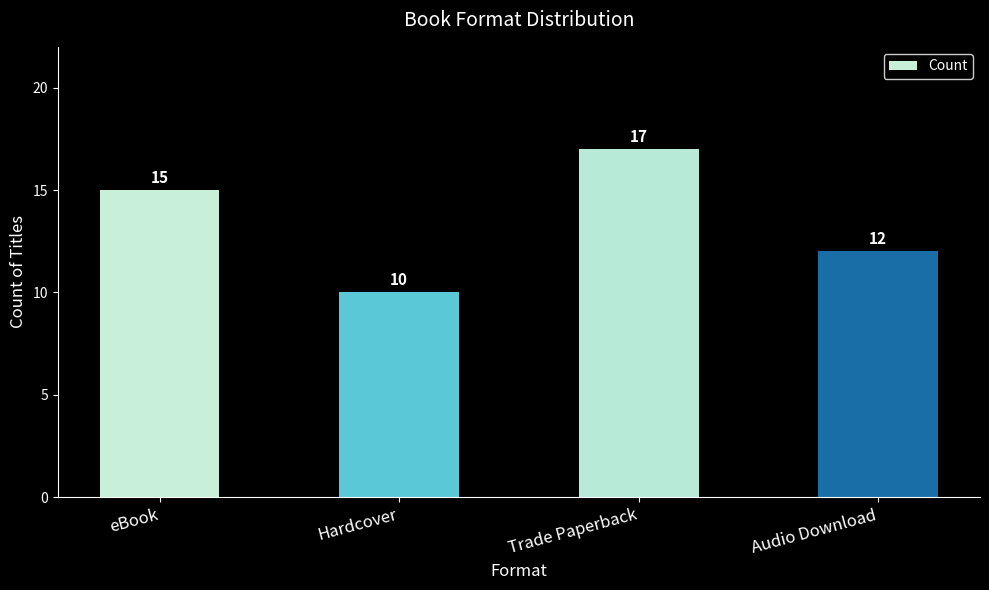

The chart shows a value of 12 at Audio Download. True or false?

True